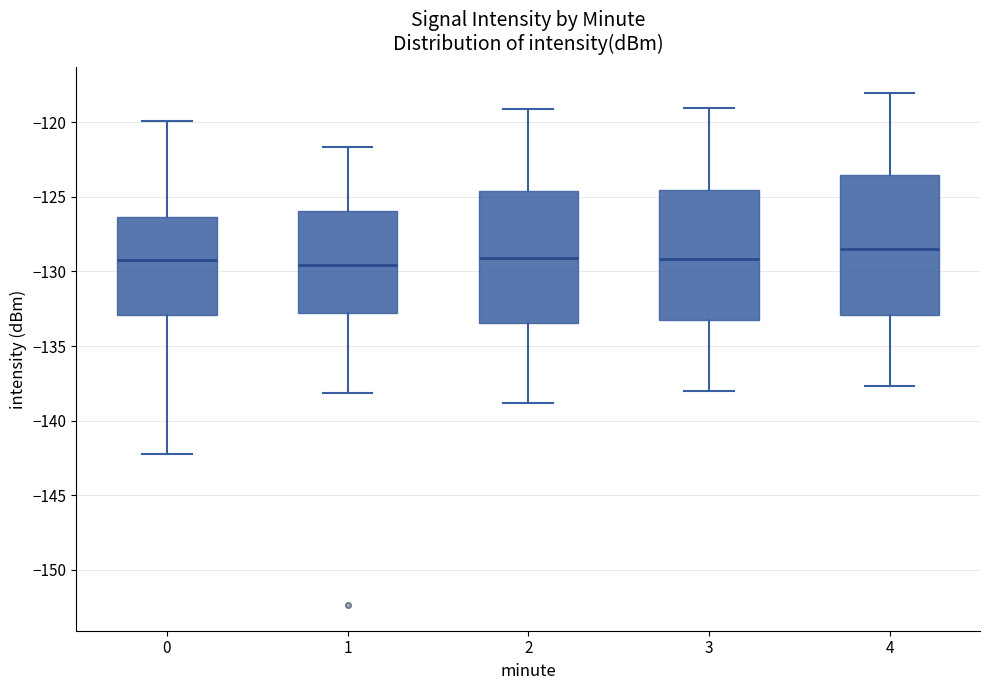

Where is the upper edge of the box at x = 0 on the y-axis? The values are not printed on the chart, so give them approximately, as read against the axis.

-126.5